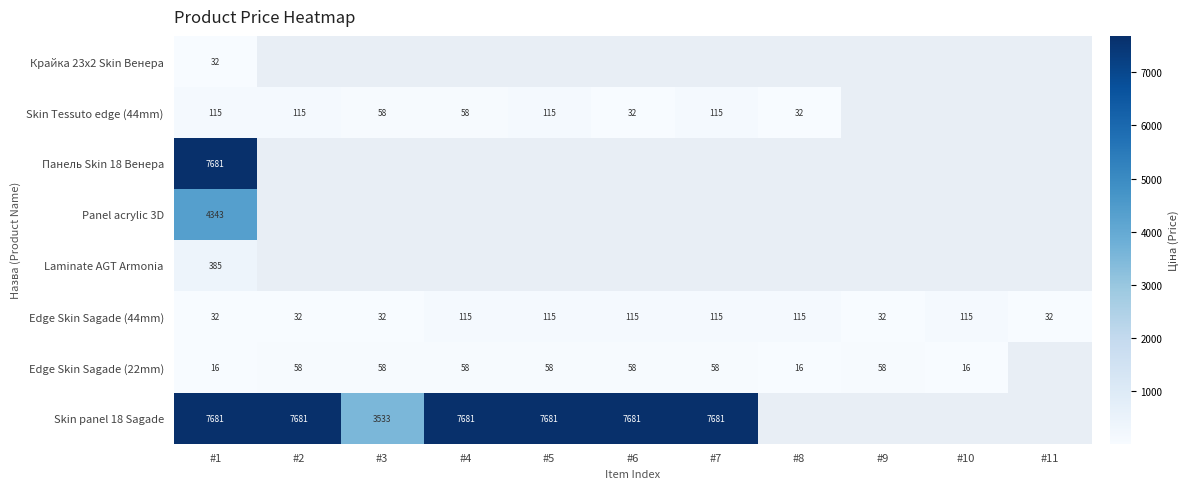

At which label does Edge Skin Sagade (22mm) first exceed 57?

#2